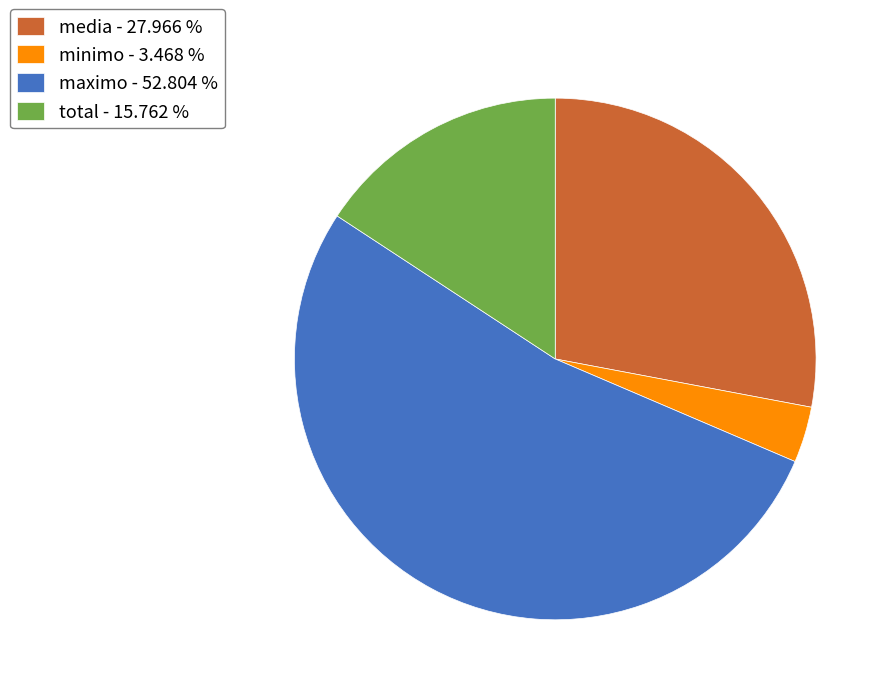

Does any single category account for the majority?

Yes